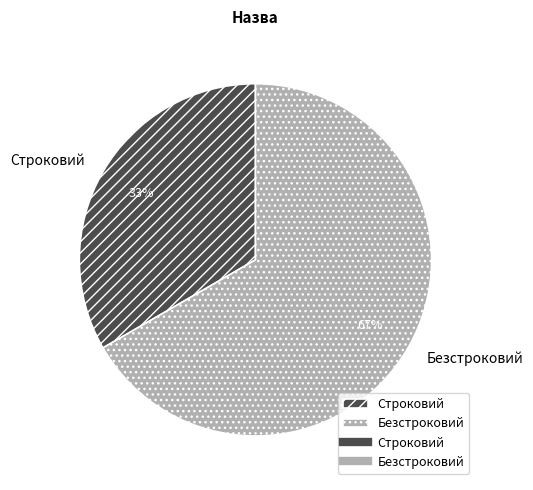

Do Строковий and Безстроковий together represent more than half of the pie?

Yes